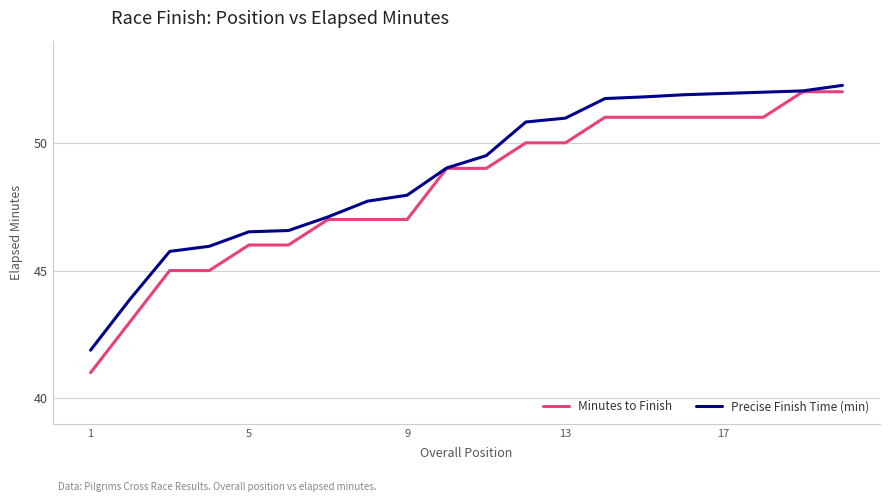

What is the minimum value for Precise Finish Time (min)?

41.9